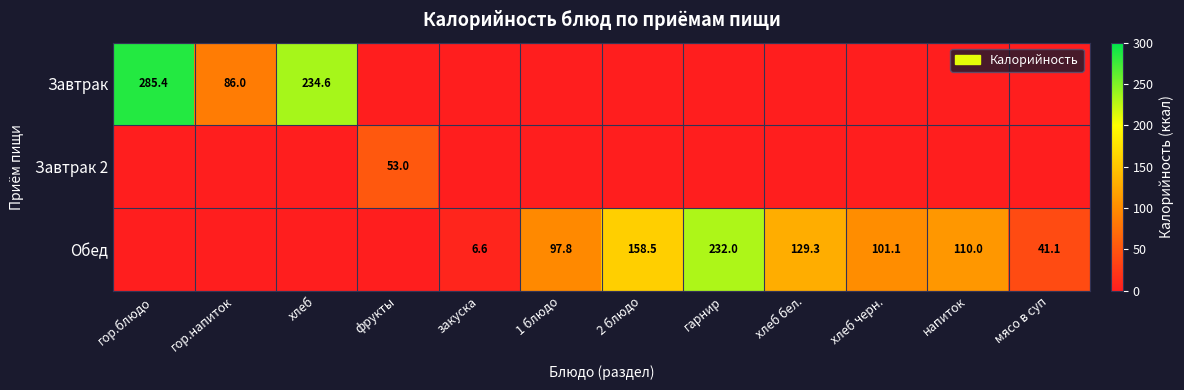

True or false: Завтрак 2 has a value of 53.0 at фрукты.

True